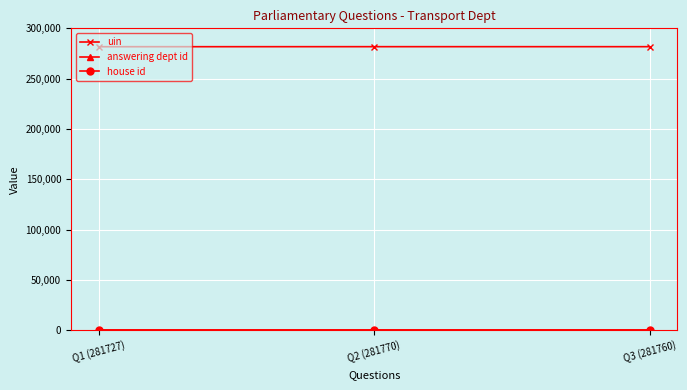

What is the label of the 2nd point from the left?

Q2 (281770)